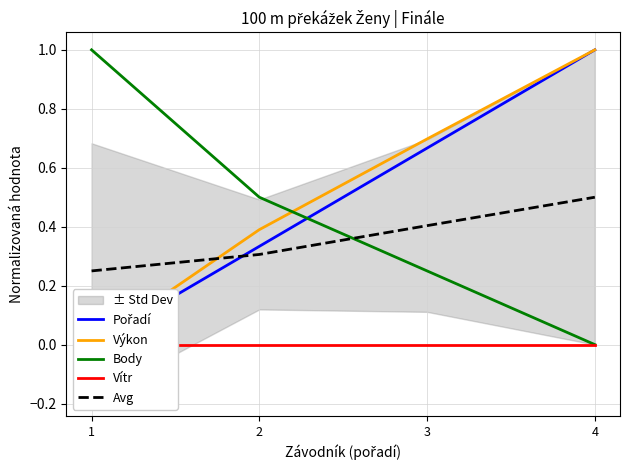

Is the value of Vítr at 1 greater than the value of Výkon at 3?

No